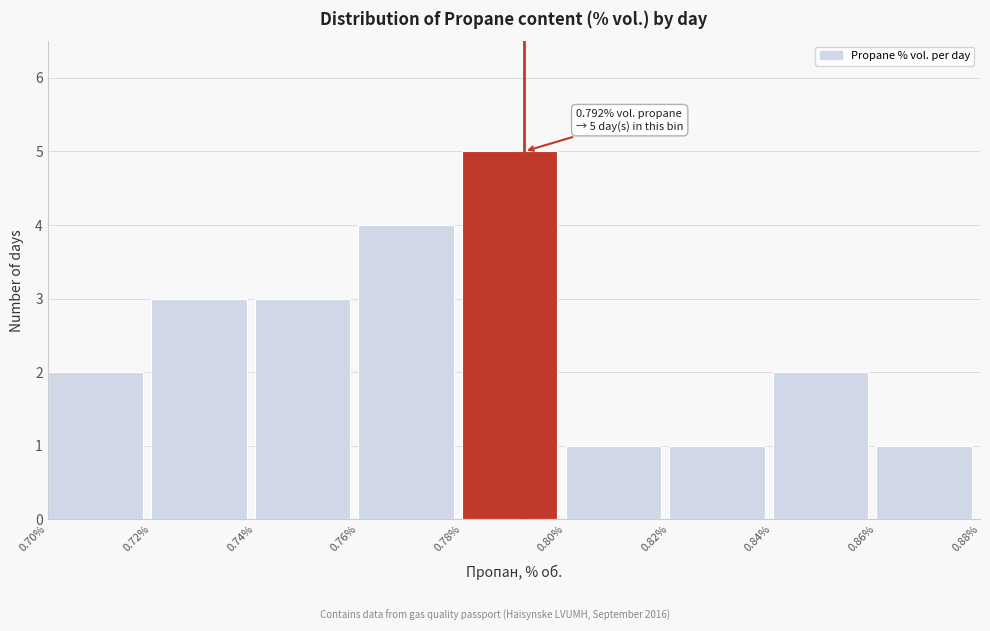

Which range on the x-axis has the tallest bar?

0.78% to 0.80%